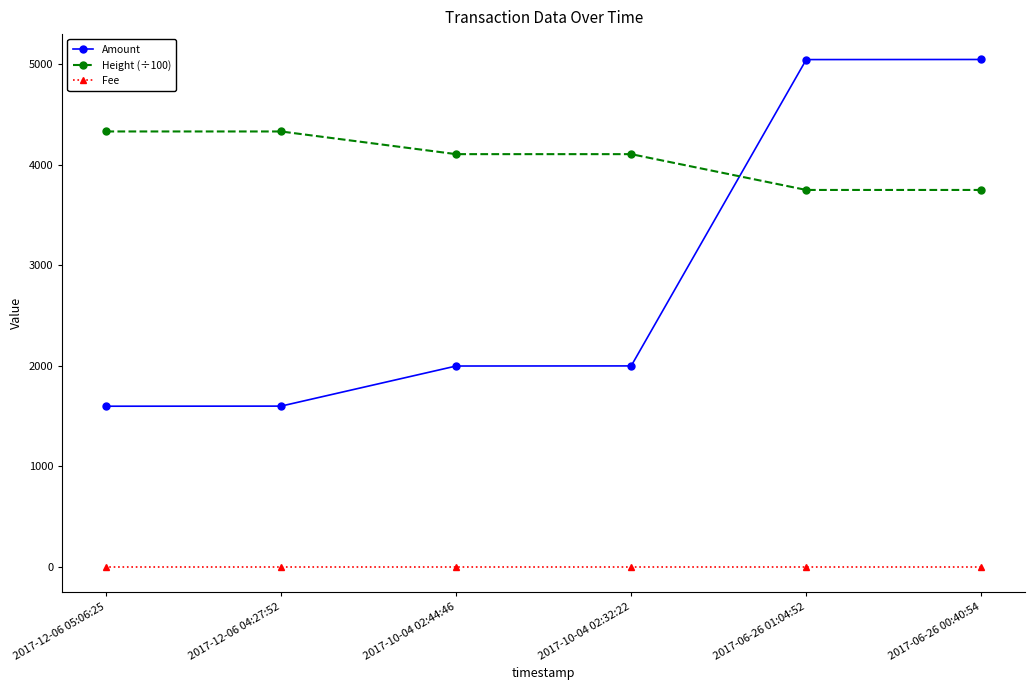

Reading right to left, transcribe all the data shown in this chart.

Amount: 2017-12-06 05:06:25=1599.0	2017-12-06 04:27:52=1600.0	2017-10-04 02:44:46=1999.0	2017-10-04 02:32:22=2000.0	2017-06-26 01:04:52=5048.0	2017-06-26 00:40:54=5049.0
Height (÷100): 2017-12-06 05:06:25=4332.8	2017-12-06 04:27:52=4332.7	2017-10-04 02:44:46=4107.1	2017-10-04 02:32:22=4107.1	2017-06-26 01:04:52=3750.8	2017-06-26 00:40:54=3750.8
Fee: 2017-12-06 05:06:25=1.0	2017-12-06 04:27:52=1.0	2017-10-04 02:44:46=1.0	2017-10-04 02:32:22=1.0	2017-06-26 01:04:52=1.0	2017-06-26 00:40:54=1.0